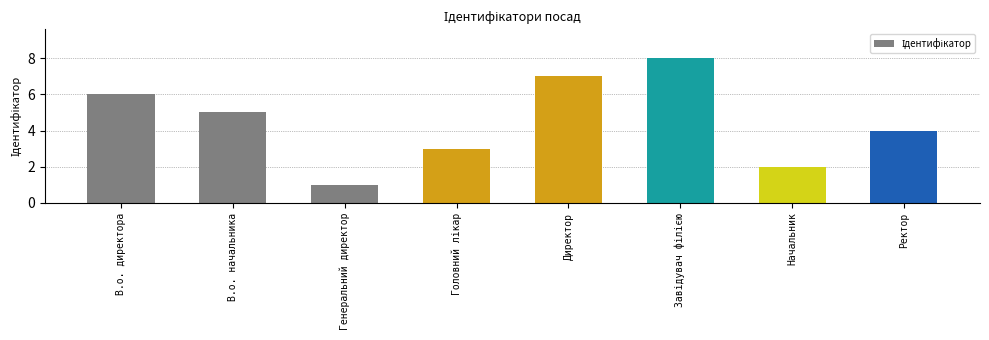

What is the sum of all values?

36